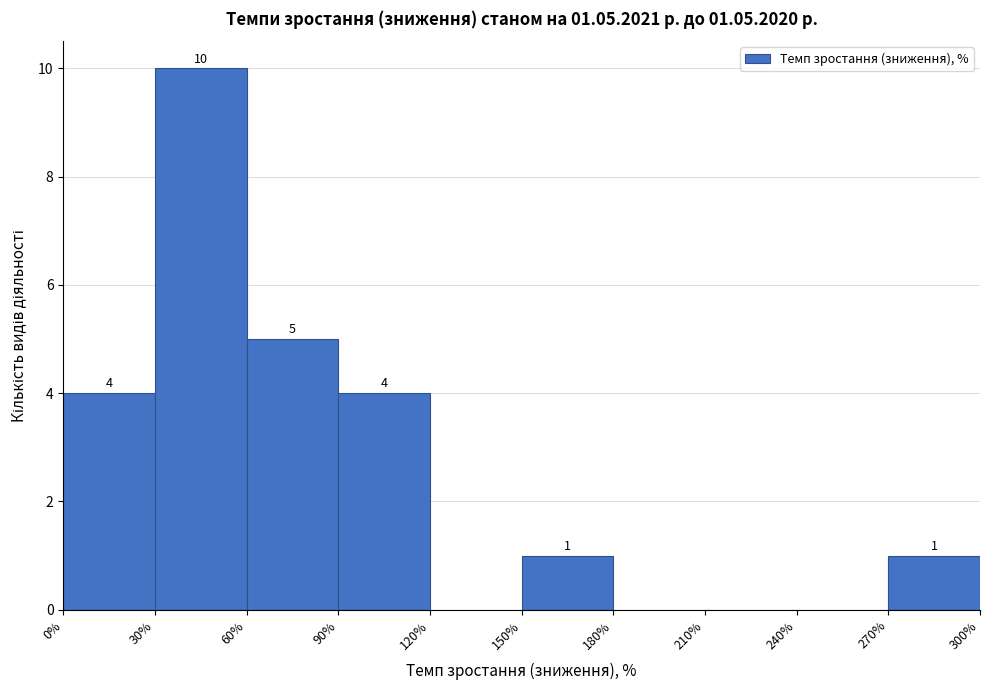

Over which range of the x-axis is the bar tallest?

30% to 60%